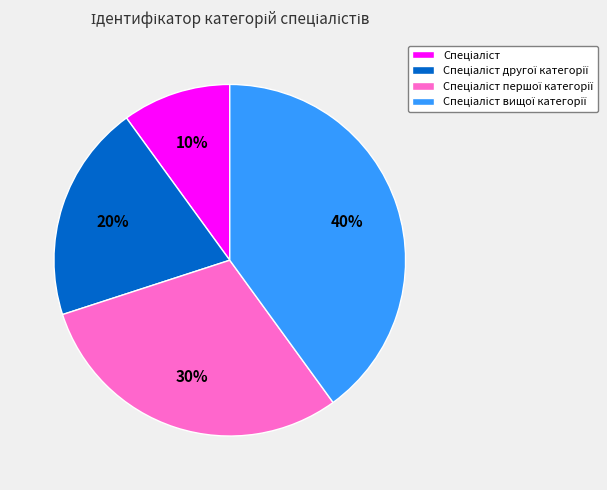

Does any single category account for the majority?

No